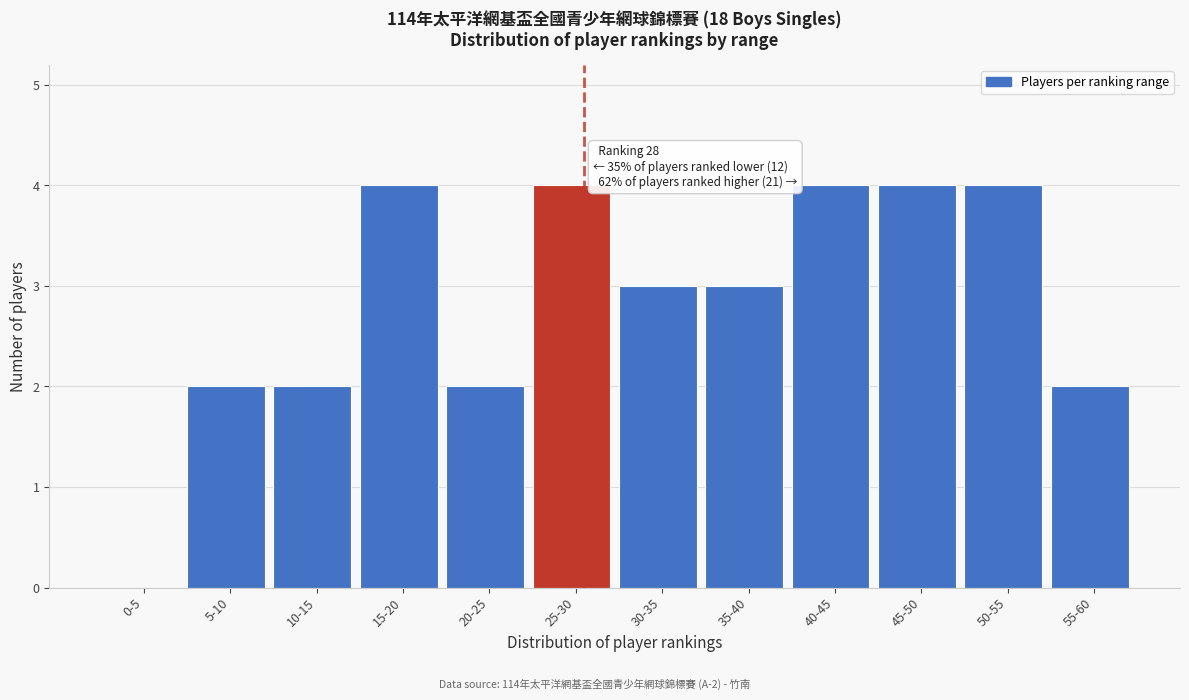

Reading left to right, extract all data points from this chart.

0-5=0	5-10=2	10-15=2	15-20=4	20-25=2	25-30=4	30-35=3	35-40=3	40-45=4	45-50=4	50-55=4	55-60=2